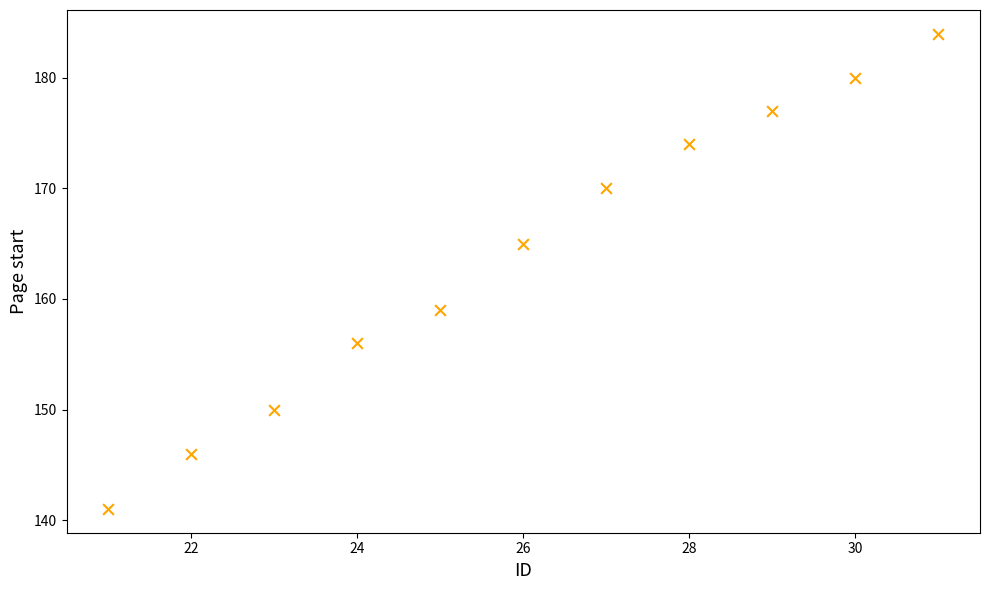

What is the range of Y values (max minus min)?

43